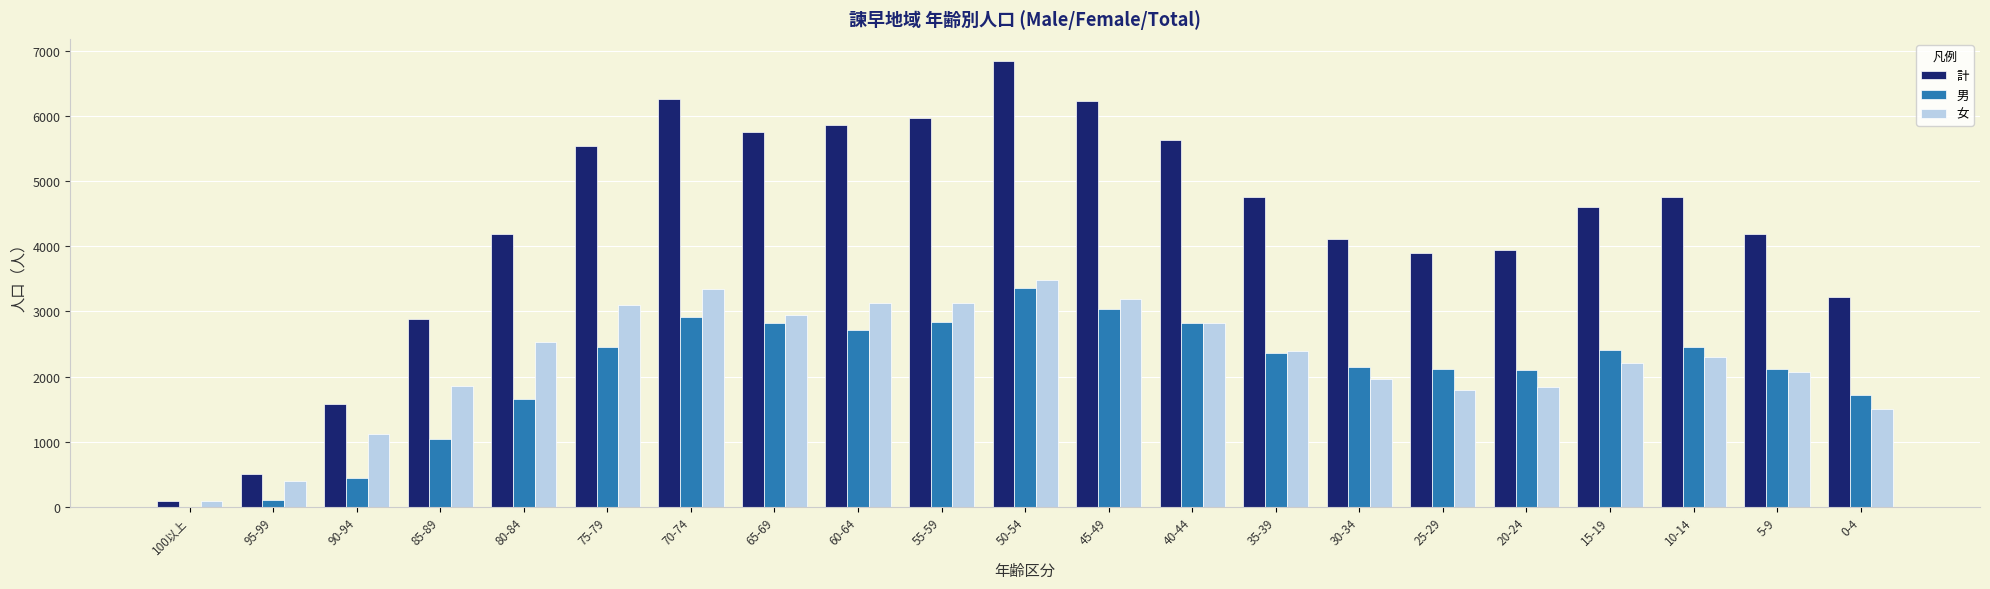

What is the average value of the 男 series?

2077